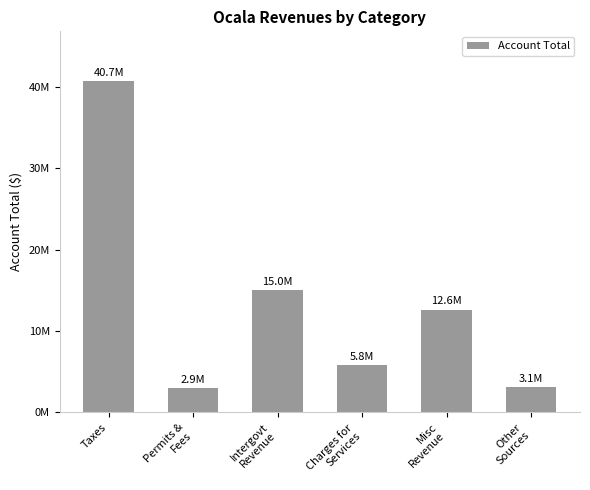

The chart shows a value of 1695586 at Permits &
Fees. True or false?

False